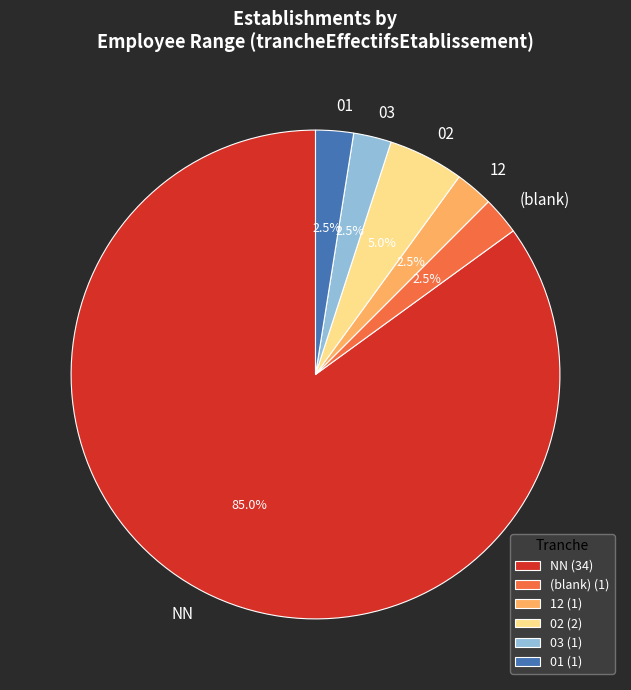

Is there any slice that represents more than half of the pie?

Yes